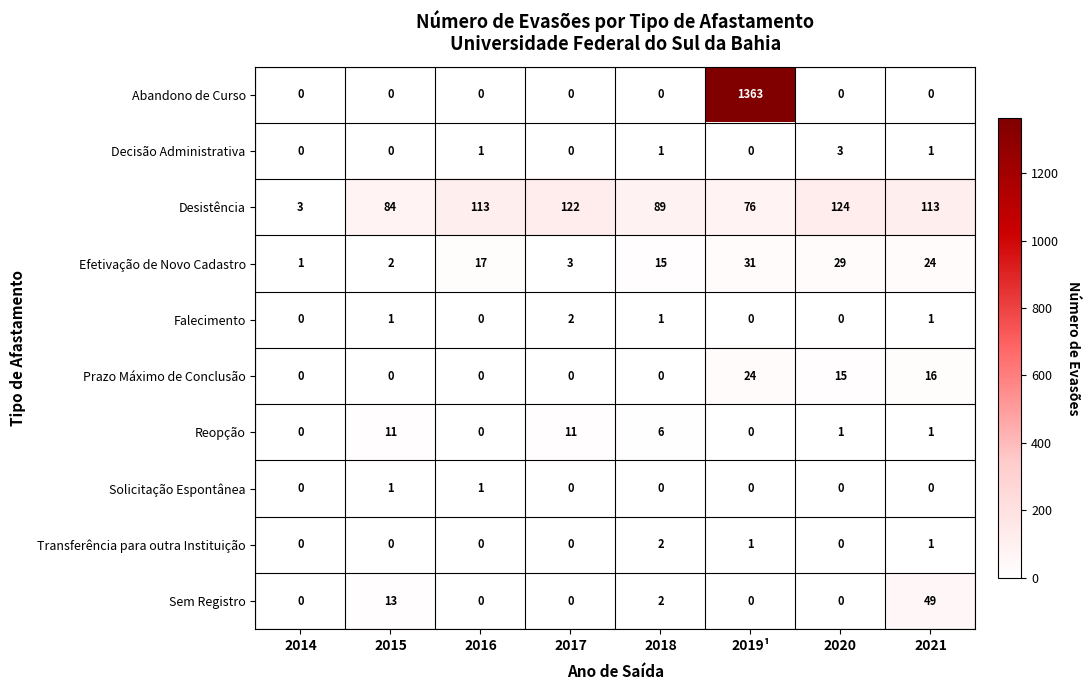

What is the difference between the Efetivação de Novo Cadastro values at 2014 and 2018?

14